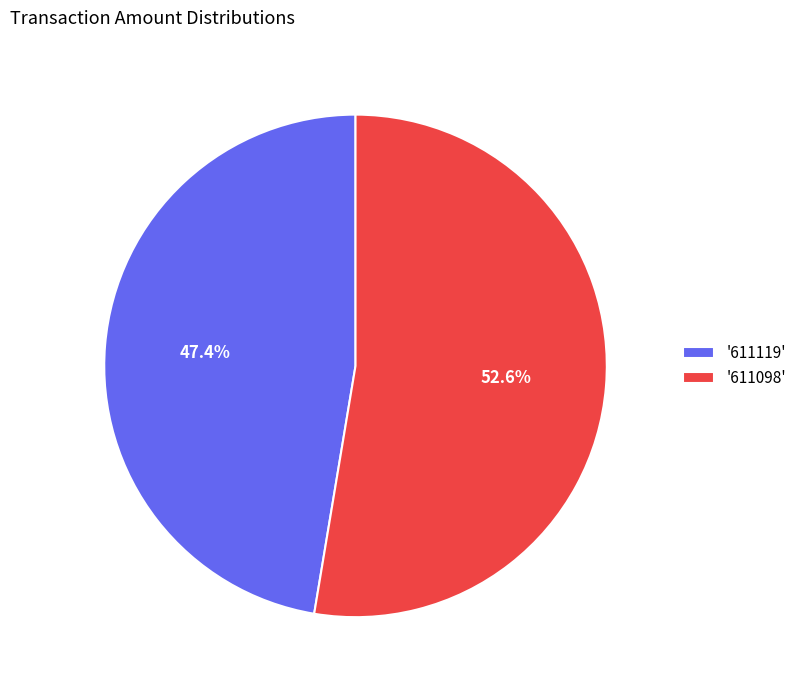

Rank the categories by value from lowest to highest.

'611119', '611098'